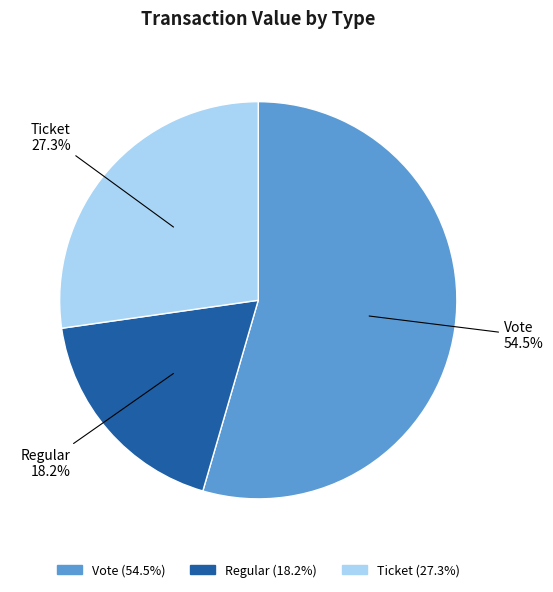

Which has a higher value, Ticket or Vote?

Vote